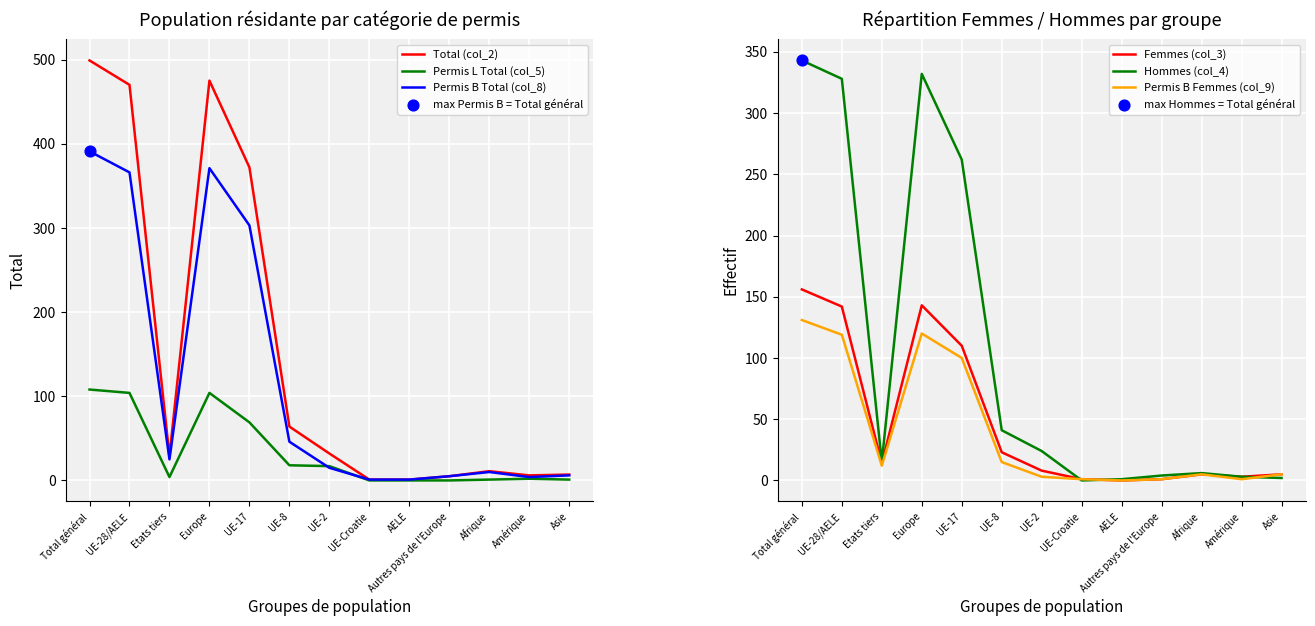

What are all the series names shown in the legend?

Total (col_2), Permis L Total (col_5), Permis B Total (col_8), Femmes (col_3), Hommes (col_4), Permis B Femmes (col_9)